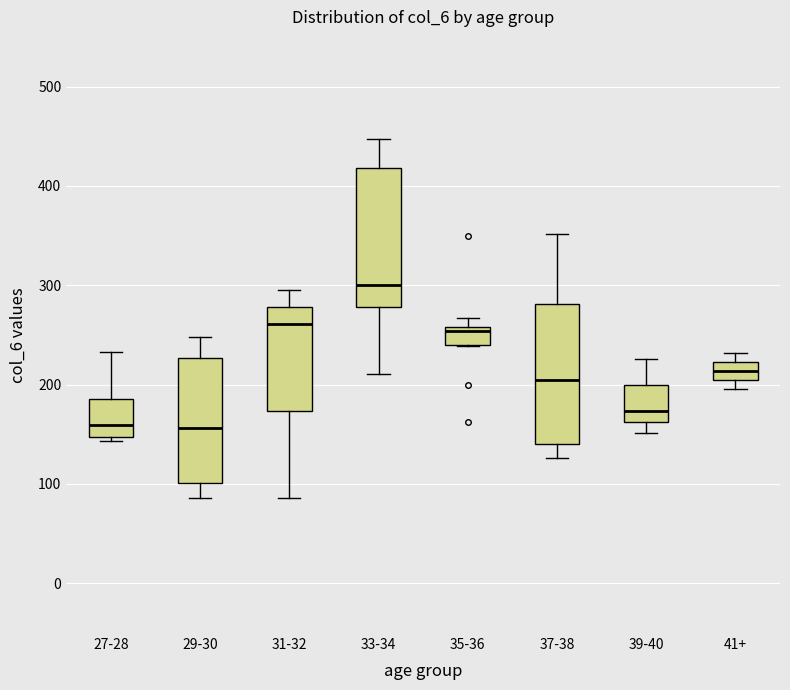

Reading left to right, read every box against the y-axis: the position of its median line, the range the box covers, and the ends of its whiskers. The values are not printed on the chart, so give them approximately, as read against the axis.

27-28: median 160, box 150 to 190, whiskers 140 to 230
29-30: median 160, box 100 to 230, whiskers 90 to 250
31-32: median 260, box 170 to 280, whiskers 90 to 300
33-34: median 300, box 280 to 420, whiskers 210 to 450
35-36: median 250, box 240 to 260, whiskers 240 to 270
37-38: median 200, box 140 to 280, whiskers 130 to 350
39-40: median 170, box 160 to 200, whiskers 150 to 230
41+: median 210, box 200 to 220, whiskers 200 (below the box's lower edge) to 230